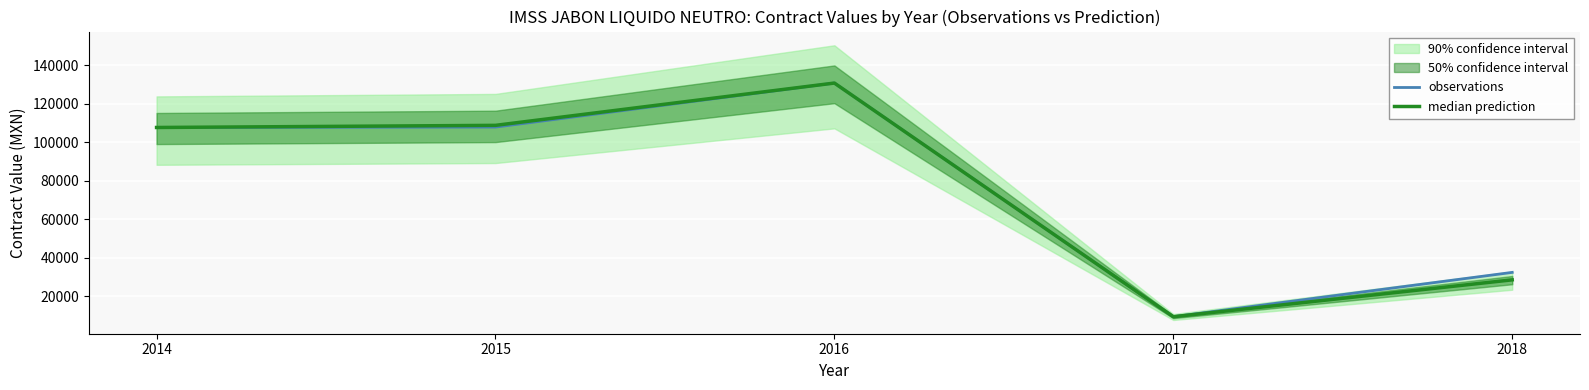

At which category does the chart reach its peak across all series?

2016